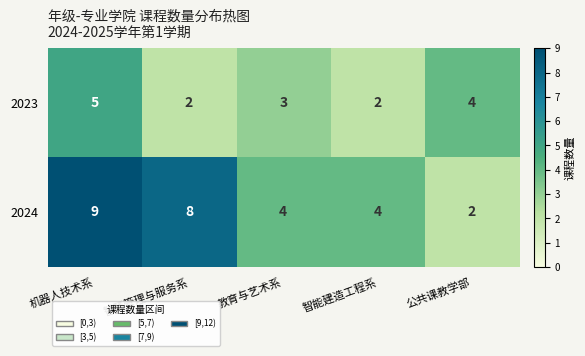

At which label does 2024 first exceed 4?

机器人技术系